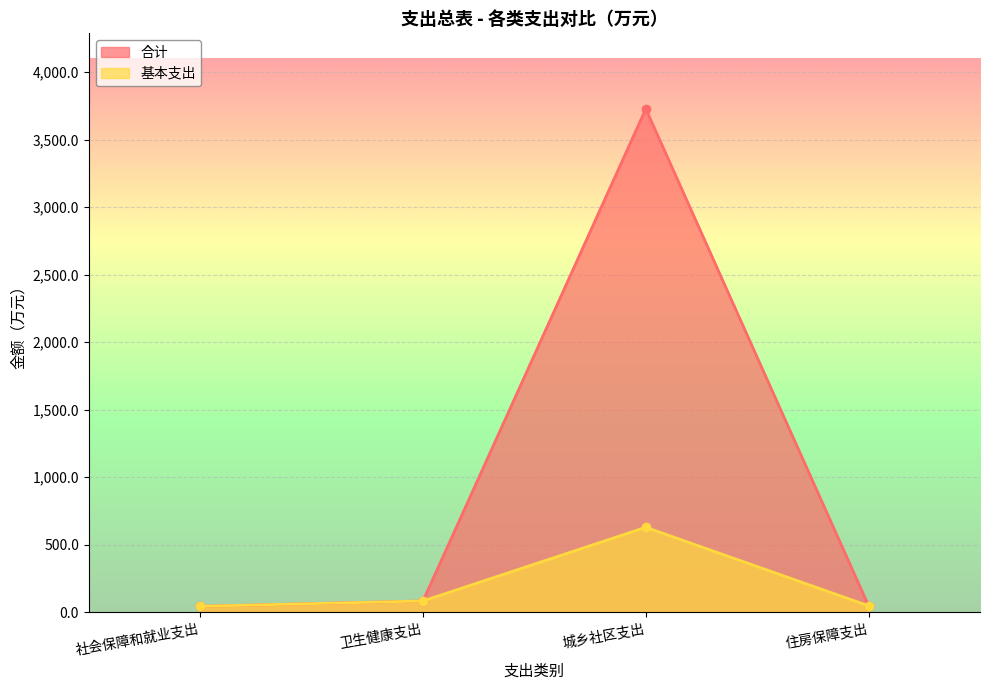

Between 卫生健康支出 and 社会保障和就业支出, which is larger?

卫生健康支出